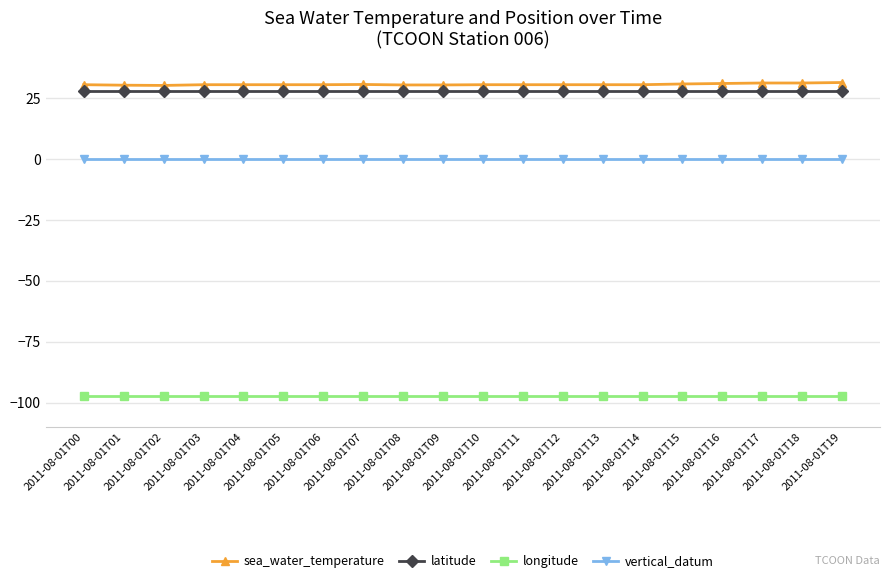

What is the value of the sea_water_temperature point at the 12th from the left?

30.5